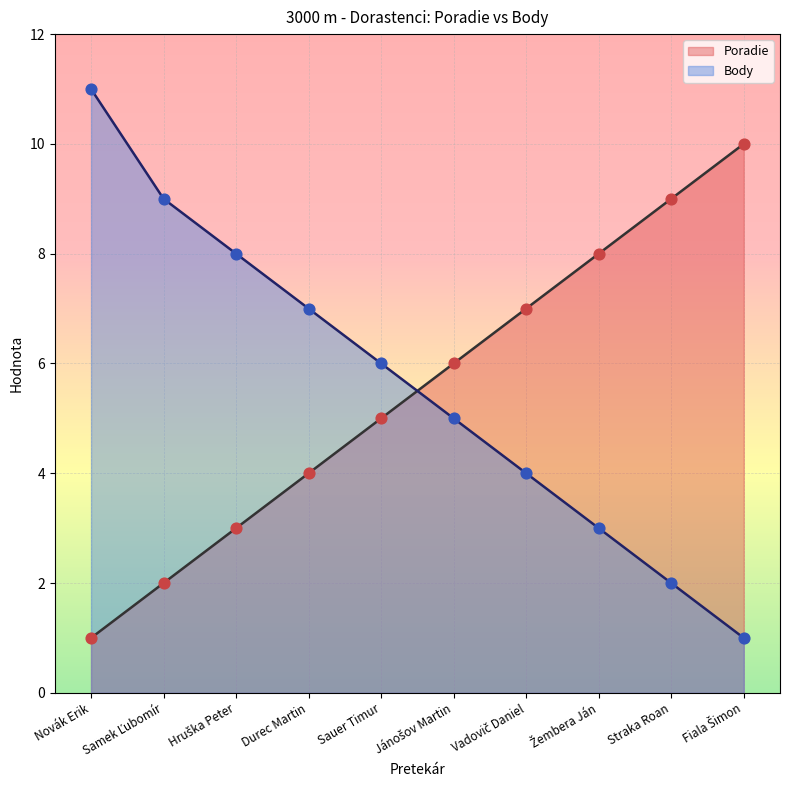

Which series reaches the maximum Y coordinate?

Body